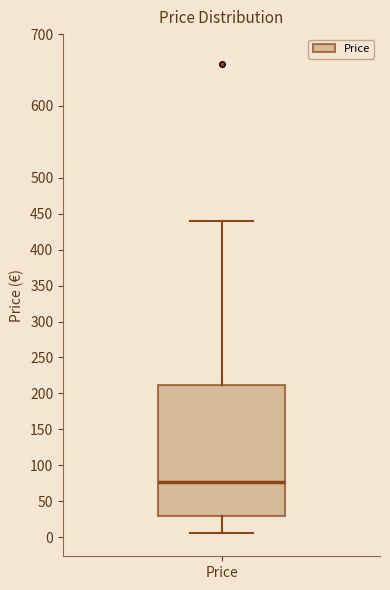

Read this box plot against the y-axis: the position of the median line, the range covered by the box, and the ends of both whiskers. The values are not printed on the chart, so give them approximately, as read against the axis.

median 75, box 30 to 210, whiskers 5 to 440